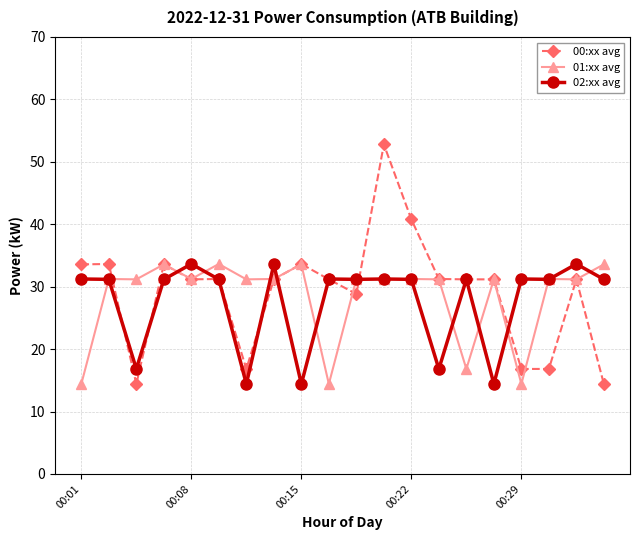

How many series are shown in this chart?

3